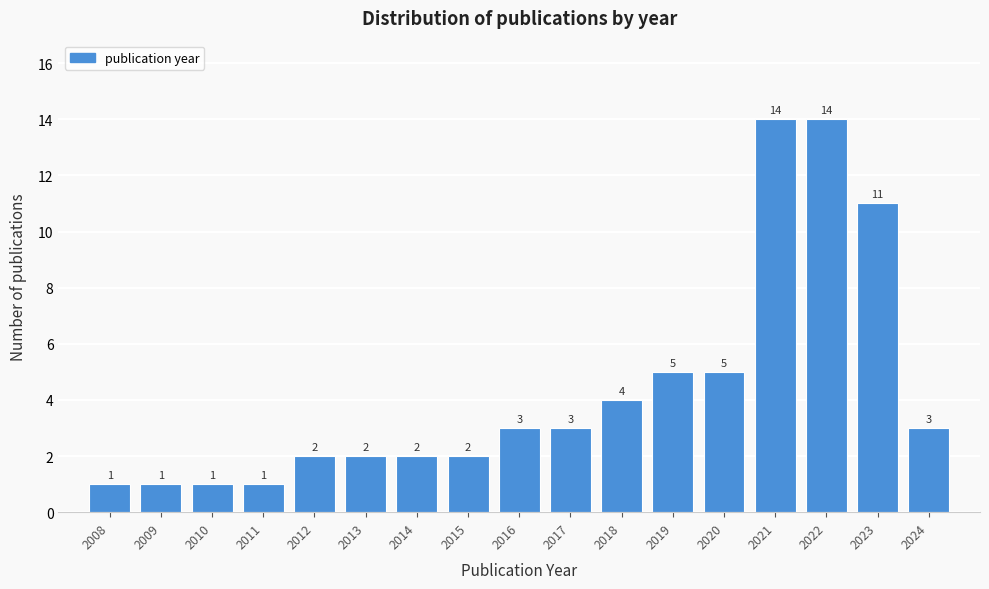

Reading left to right, list all the values displayed in this chart.

2008=1	2009=1	2010=1	2011=1	2012=2	2013=2	2014=2	2015=2	2016=3	2017=3	2018=4	2019=5	2020=5	2021=14	2022=14	2023=11	2024=3